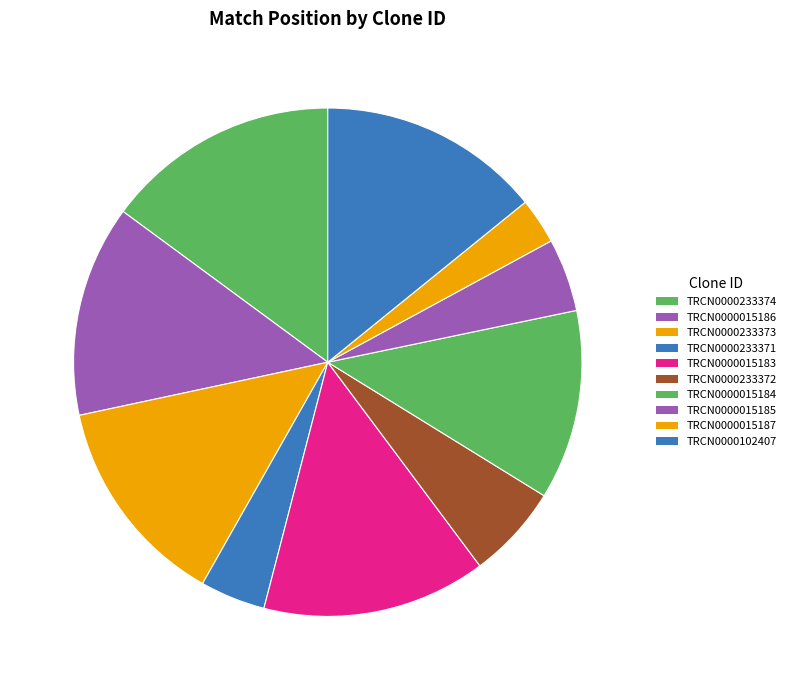

What portion of the pie excludes TRCN0000015186?

86.5%